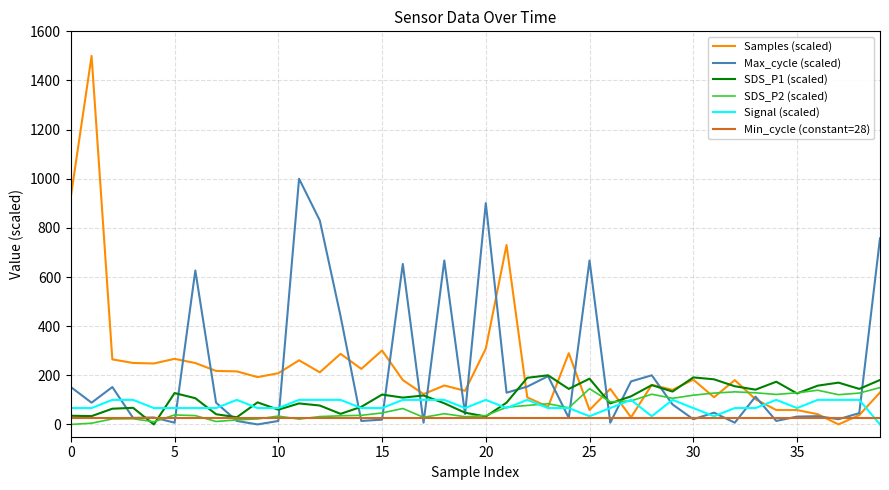

What is the greatest value displayed?

1500.0